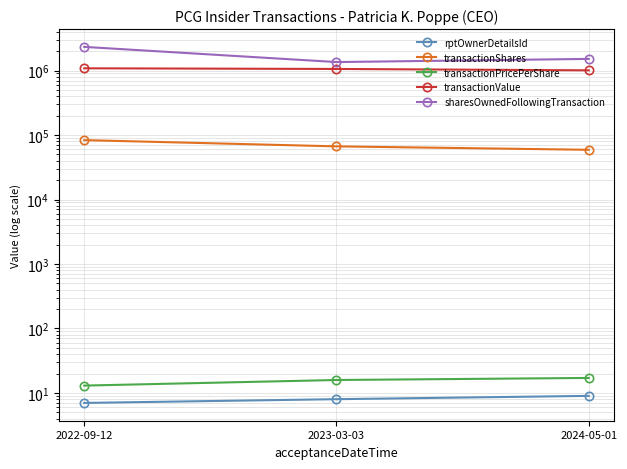

How many lines are shown in the chart?

5